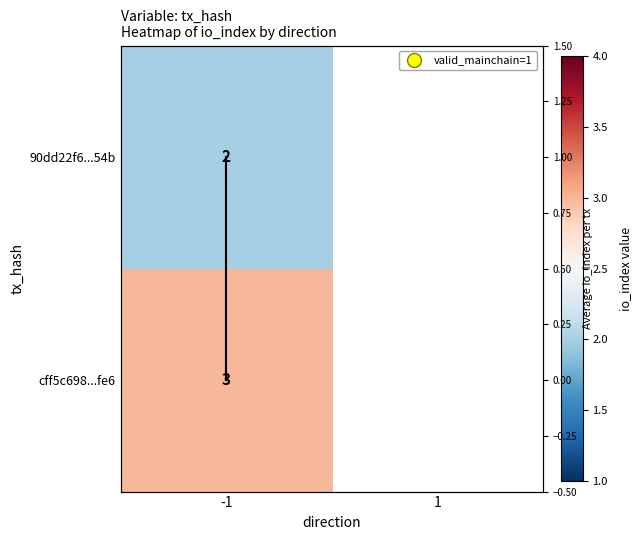

What is the difference between the maximum and minimum values?

1